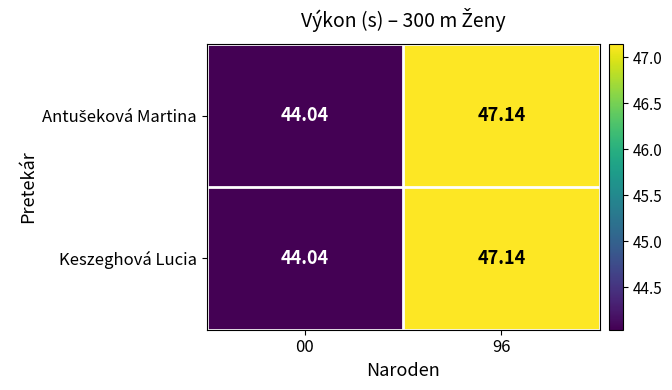

How many distinct data groups are displayed?

2